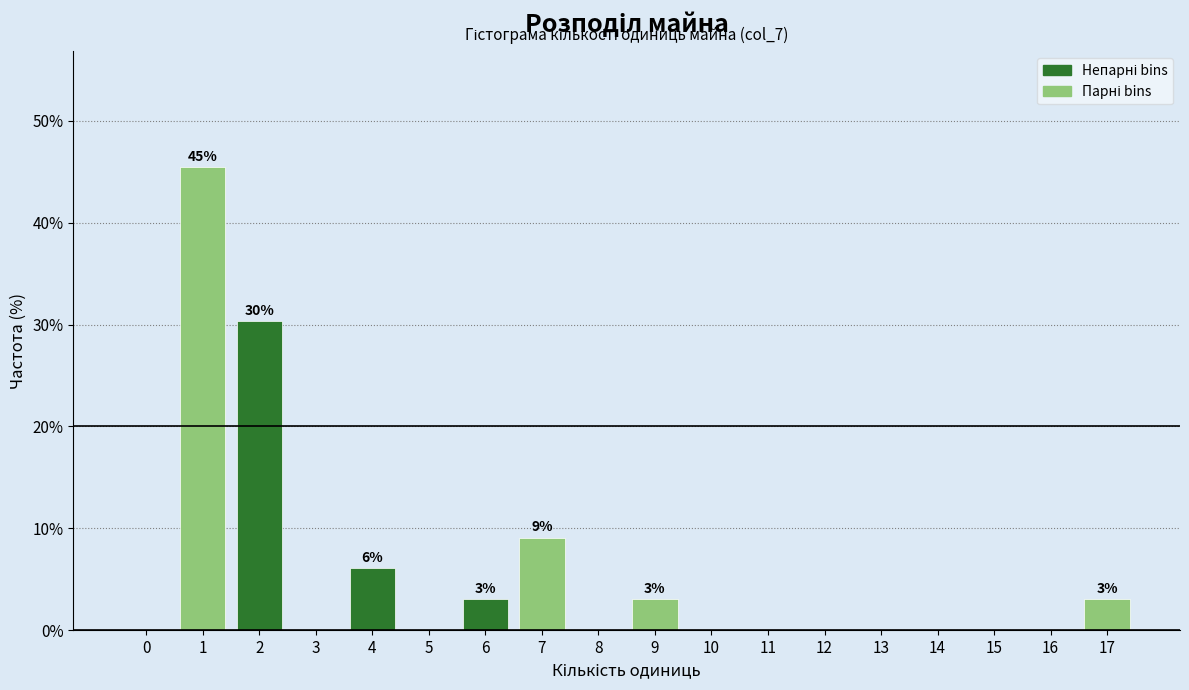

Reading left to right, transcribe all the data shown in this chart.

0=0.0	1=45.5	2=30.3	3=0.0	4=6.1	5=0.0	6=3.0	7=9.1	8=0.0	9=3.0	10=0.0	11=0.0	12=0.0	13=0.0	14=0.0	15=0.0	16=0.0	17=3.0